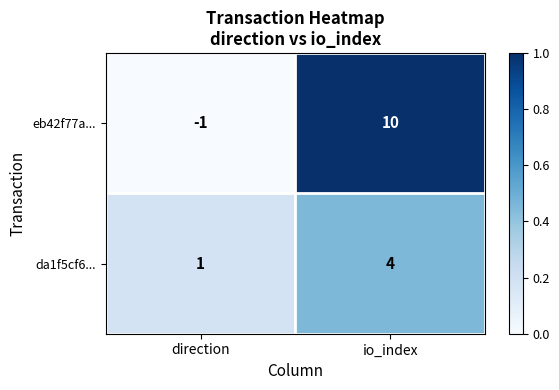

The eb42f77a... series shows -1 at direction. True or false?

True